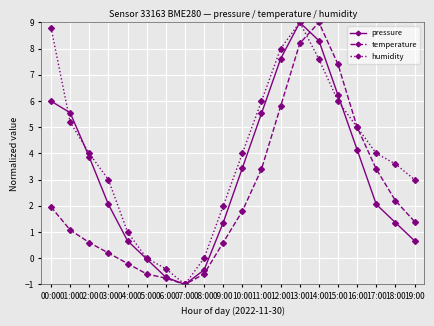

Read the humidity value at 19:00.

3.0